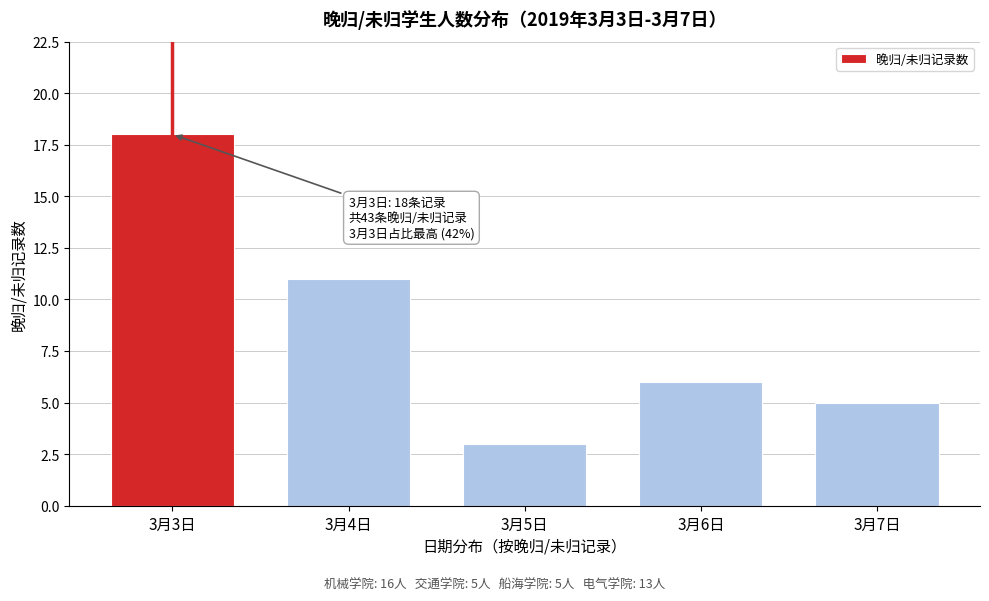

Reading left to right, transcribe all the data shown in this chart.

18	11	3	6	5